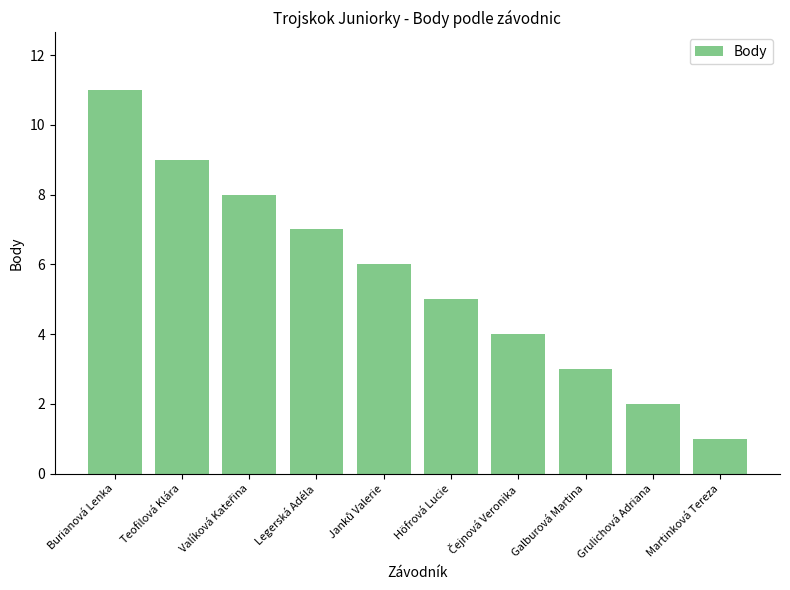

What is the label of the 6th bar from the left?

Höfrová Lucie